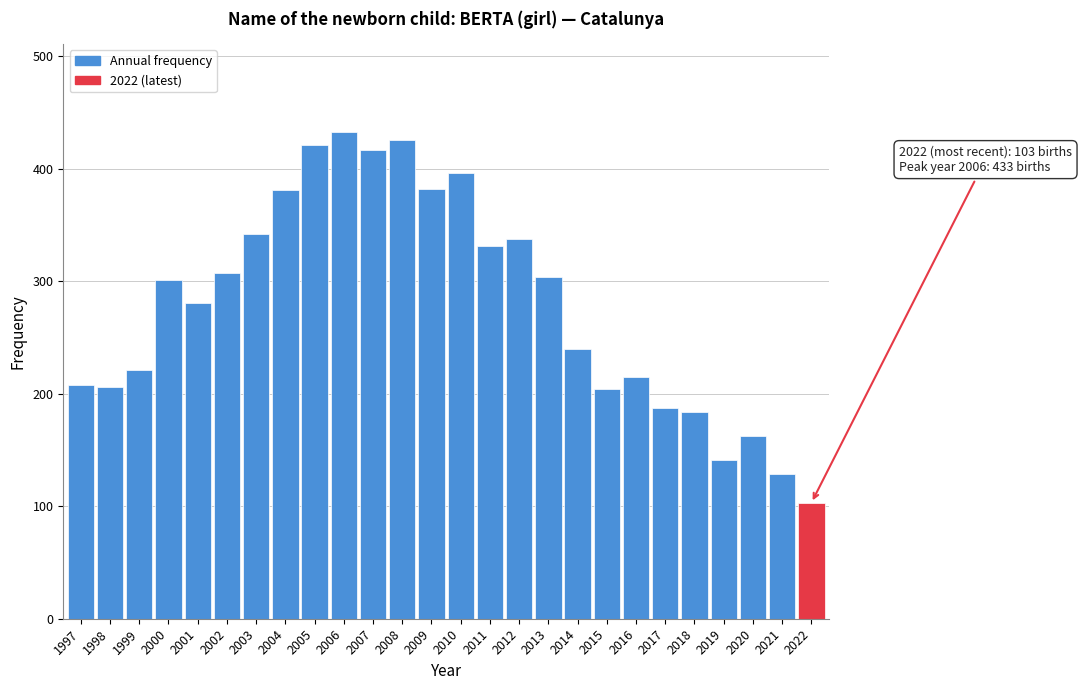

True or false: the data shows 141 at 2019.

True